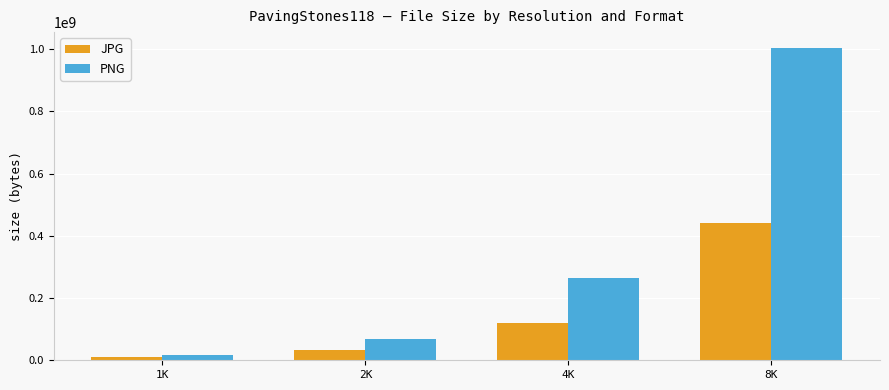

Rank the series by their average value, from highest to lowest.

PNG, JPG